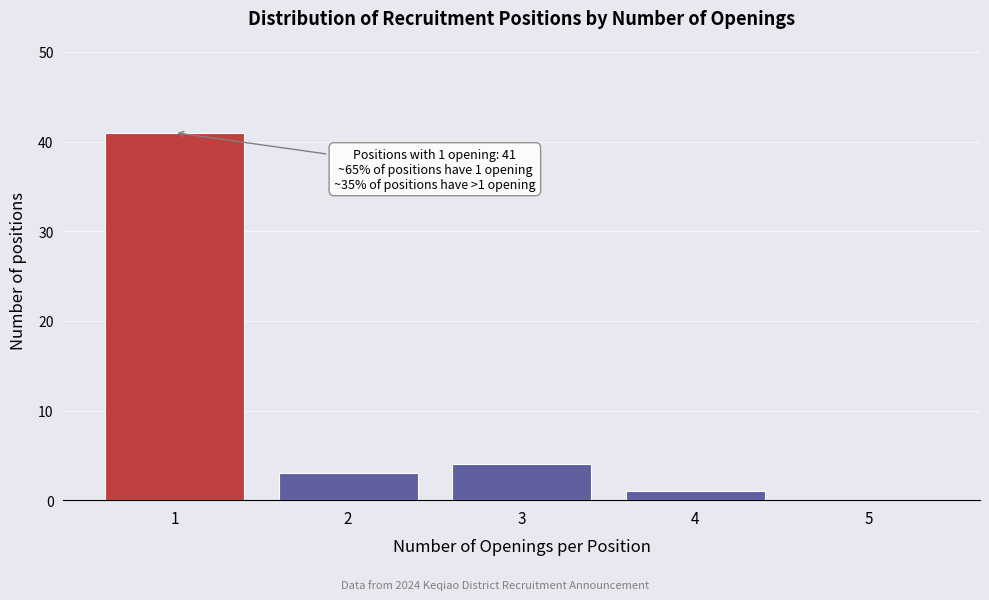

Which range on the x-axis has the tallest bar?

0.5 to 1.5